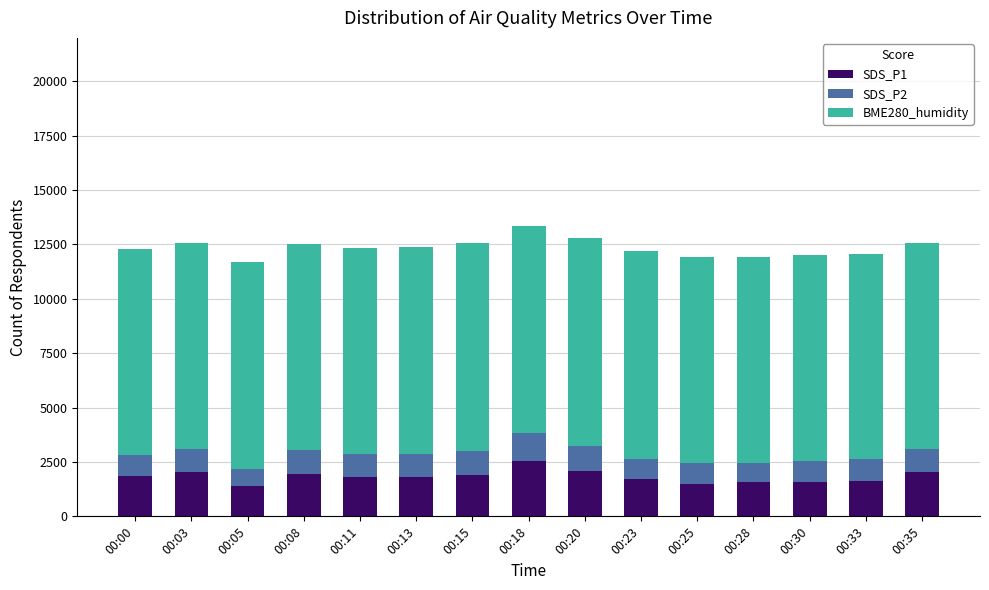

At which category is the sum across all series the highest?

00:18